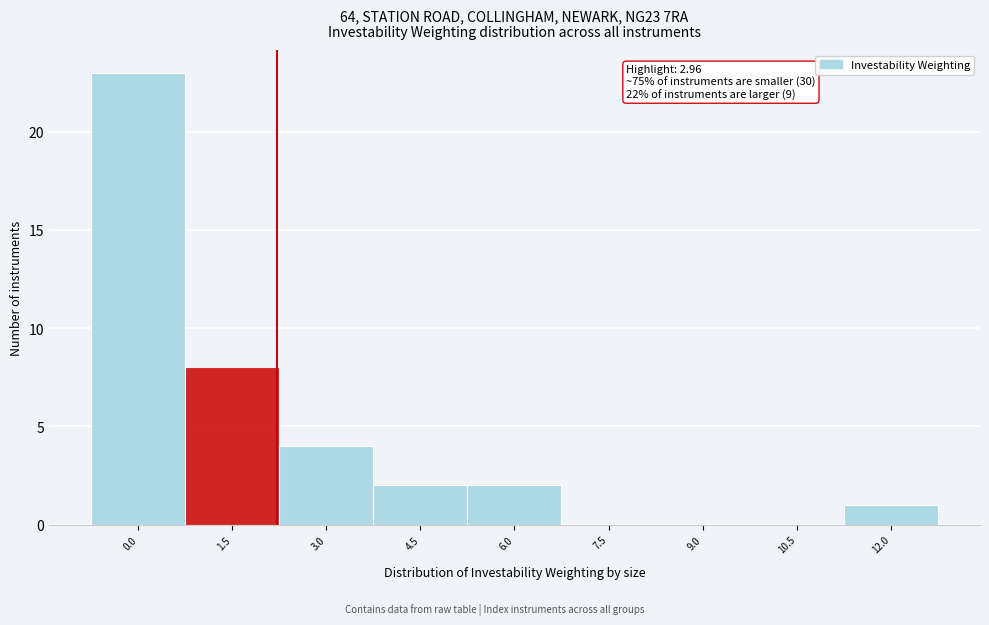

Reading left to right, extract all data points from this chart.

0.0=23	1.5=8	3.0=4	4.5=2	6.0=2	7.5=0	9.0=0	10.5=0	12.0=1